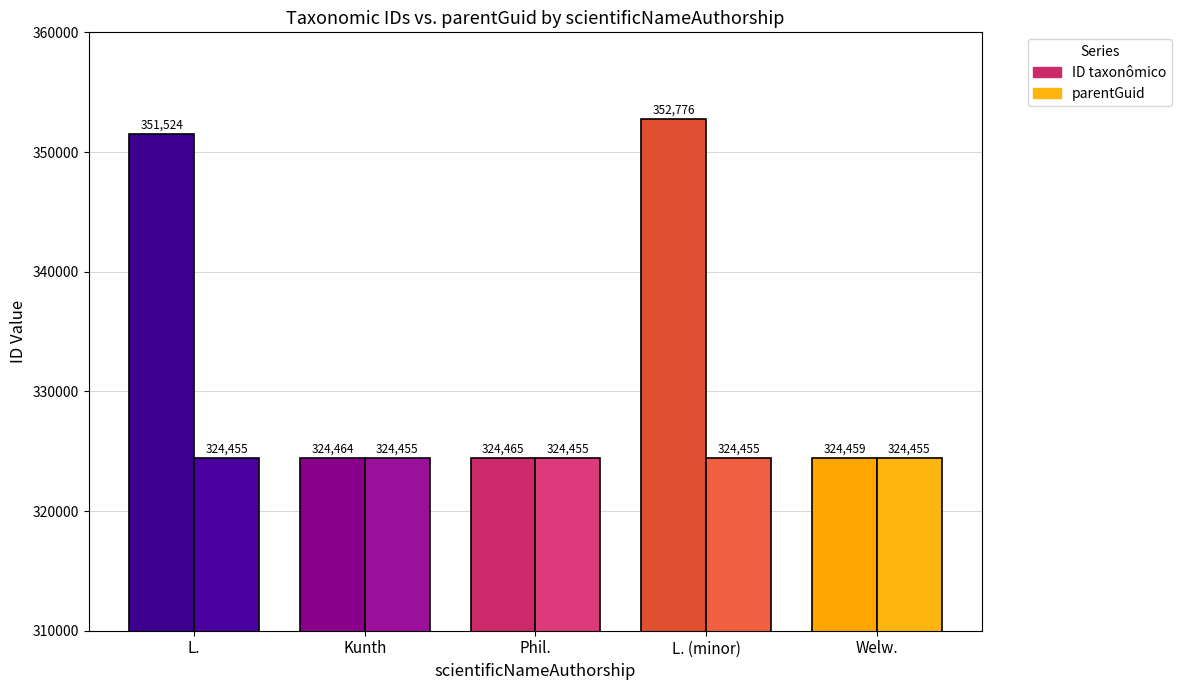

The value of ID taxonômico at Kunth is 128599. True or false?

False